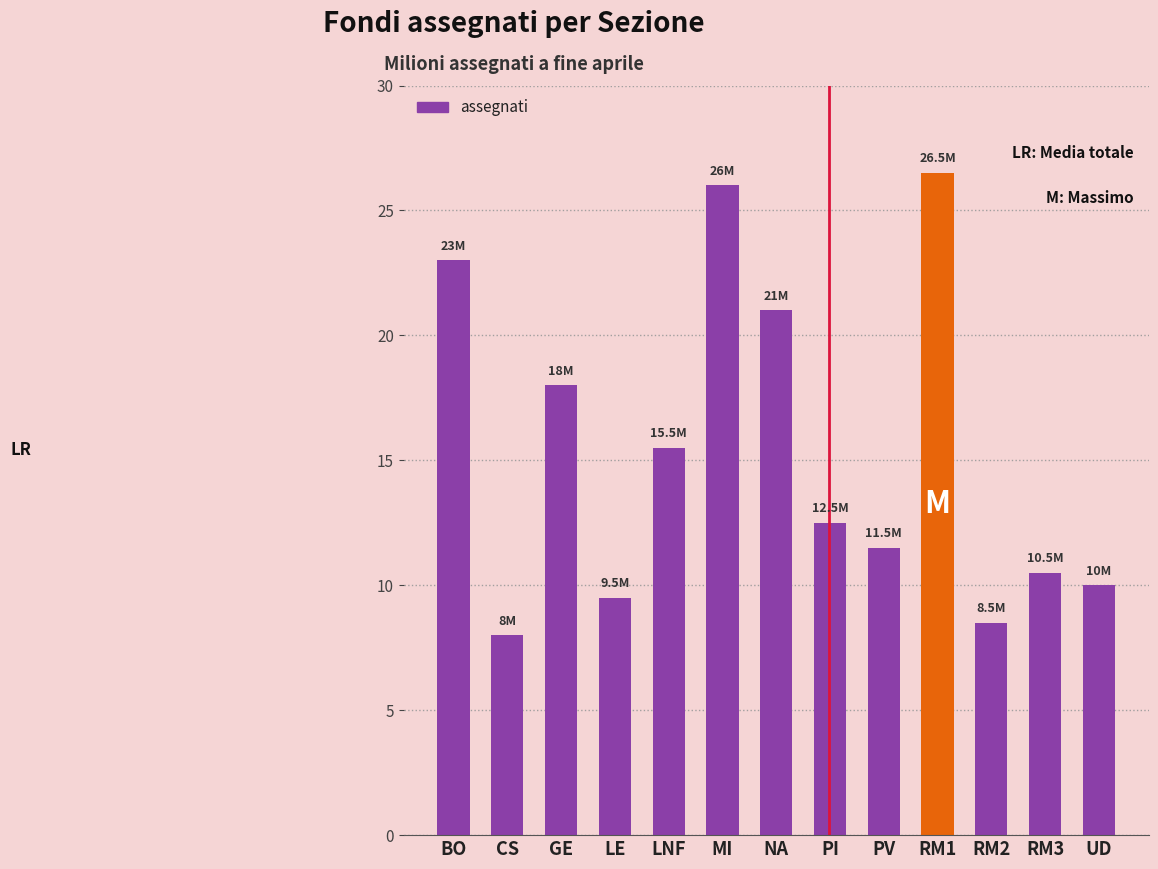

How many values exceed 12?

7